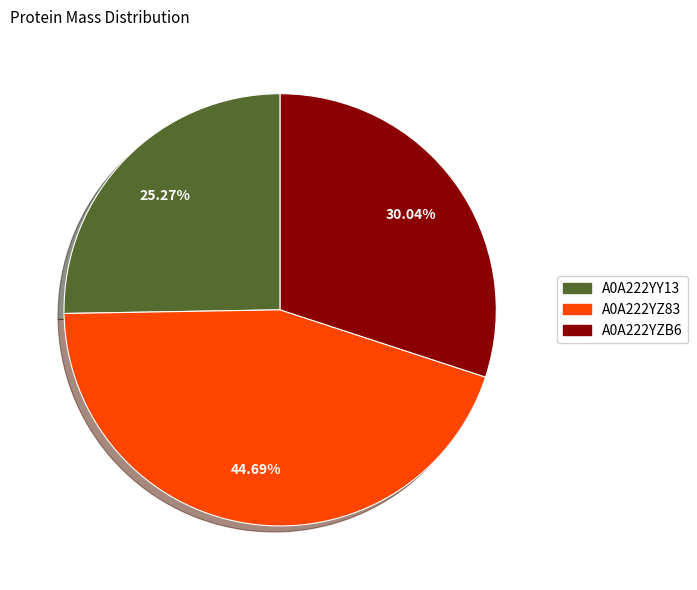

Which category has the biggest portion of the pie?

A0A222YZ83